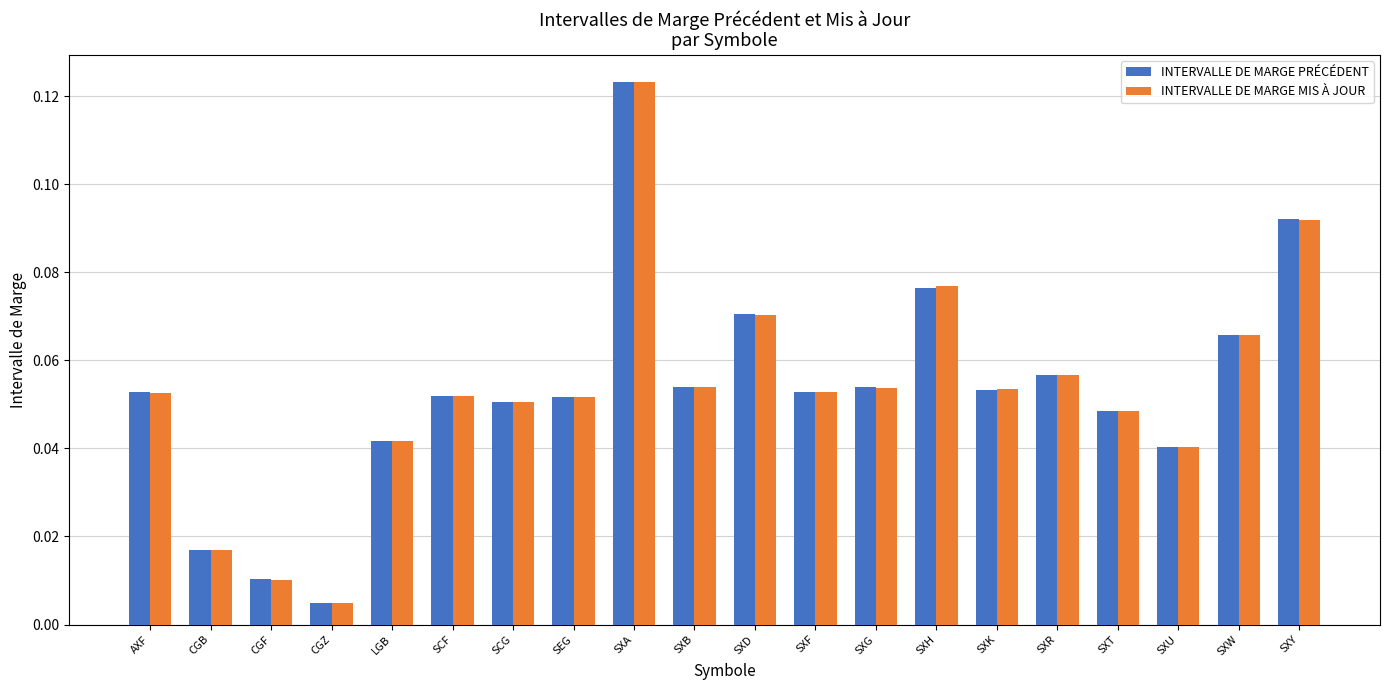

Is the value of INTERVALLE DE MARGE PRÉCÉDENT at SXH greater than the value of INTERVALLE DE MARGE MIS À JOUR at SXK?

Yes